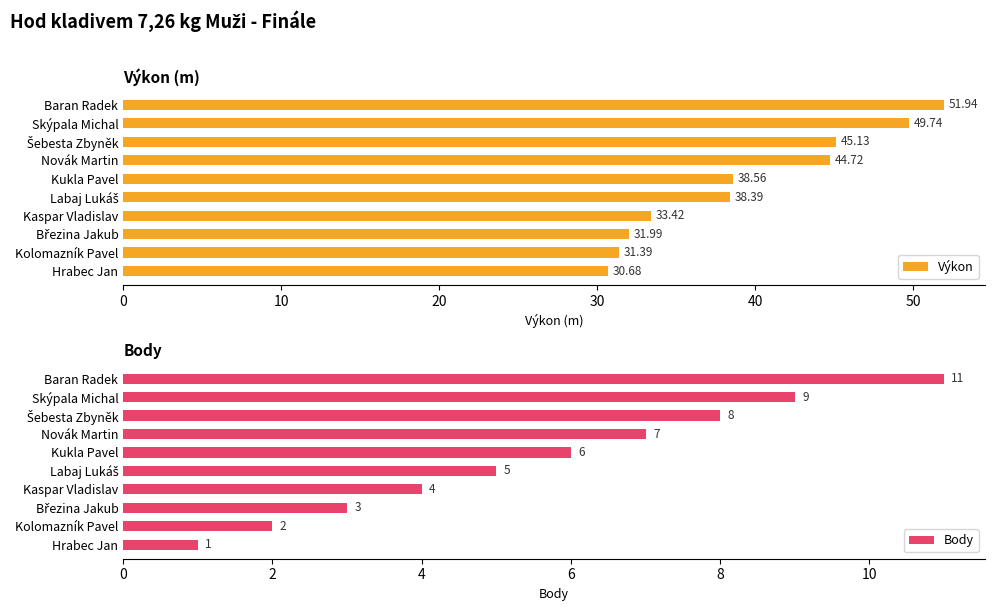

Are the bars horizontal?

Yes